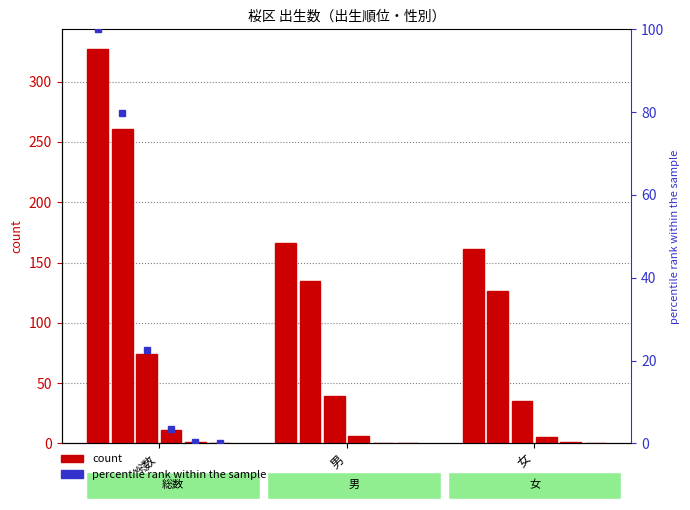

Is the value of 第２子 at 男 greater than the value of 第６子以上 at 総数?

Yes